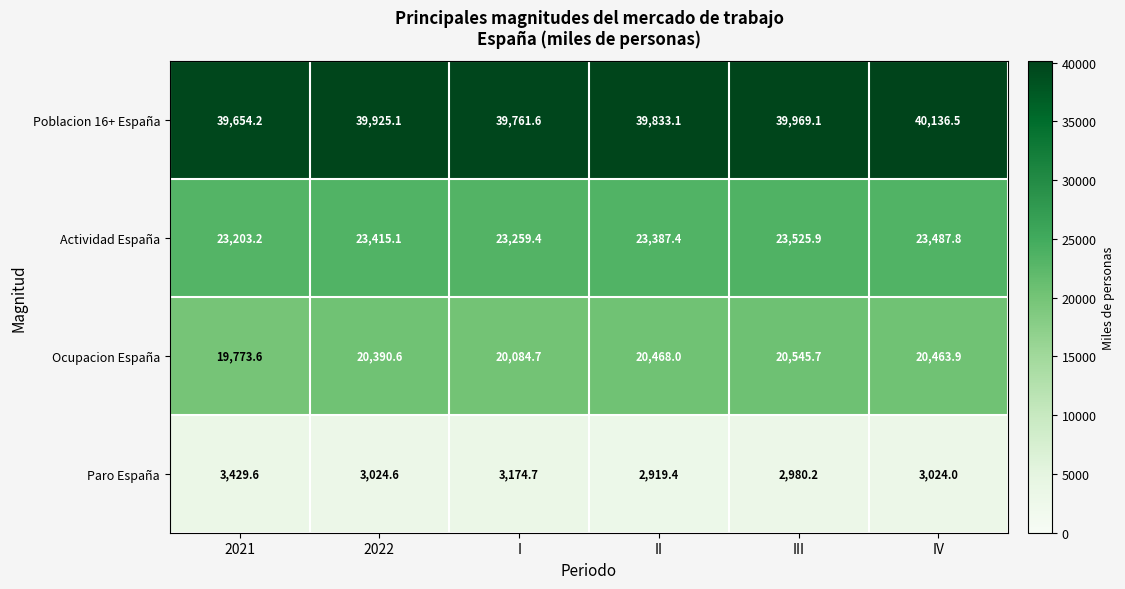

True or false: Ocupacion España has a value of 14122.3 at III.

False